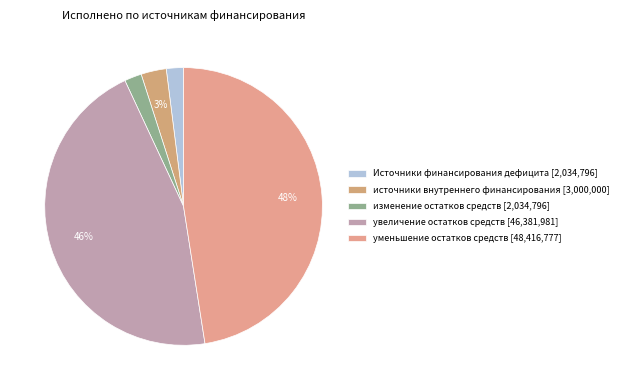

What is the largest slice in the pie chart?

уменьшение остатков средств [48,416,777]